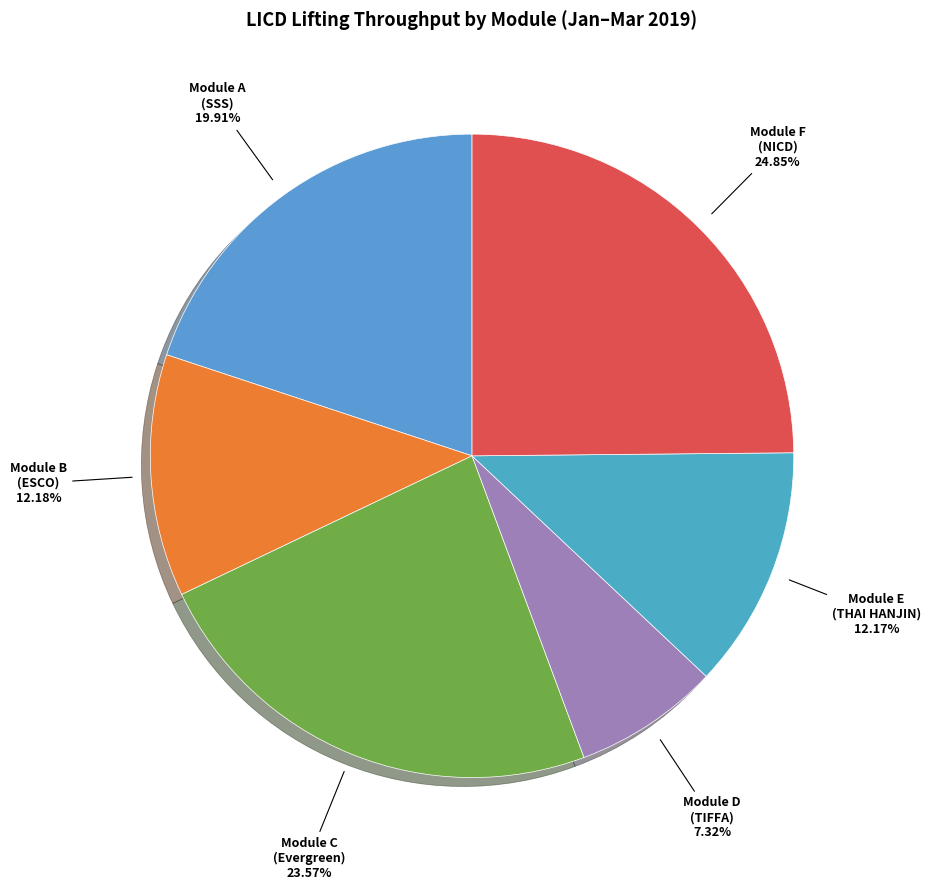

Which slice is the smallest?

Module D (TIFFA)